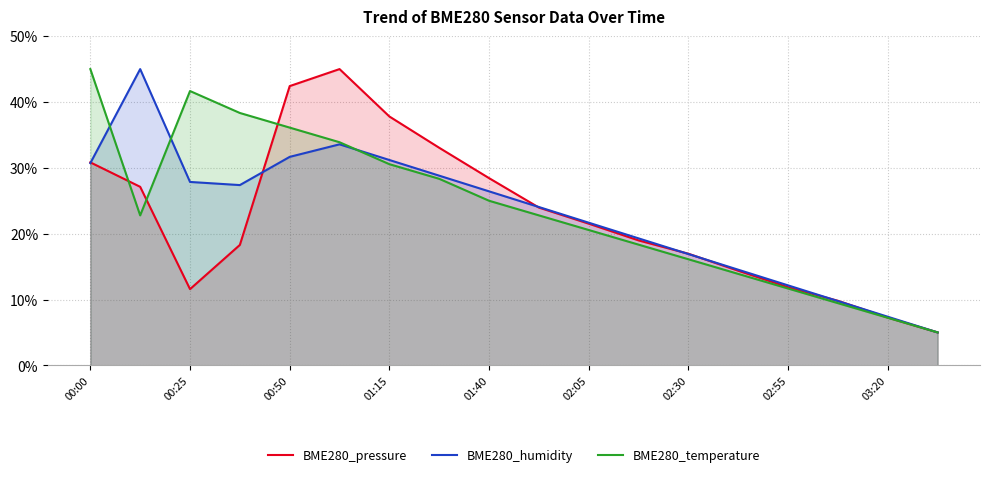

What is the highest value of the BME280_humidity series?

45.0